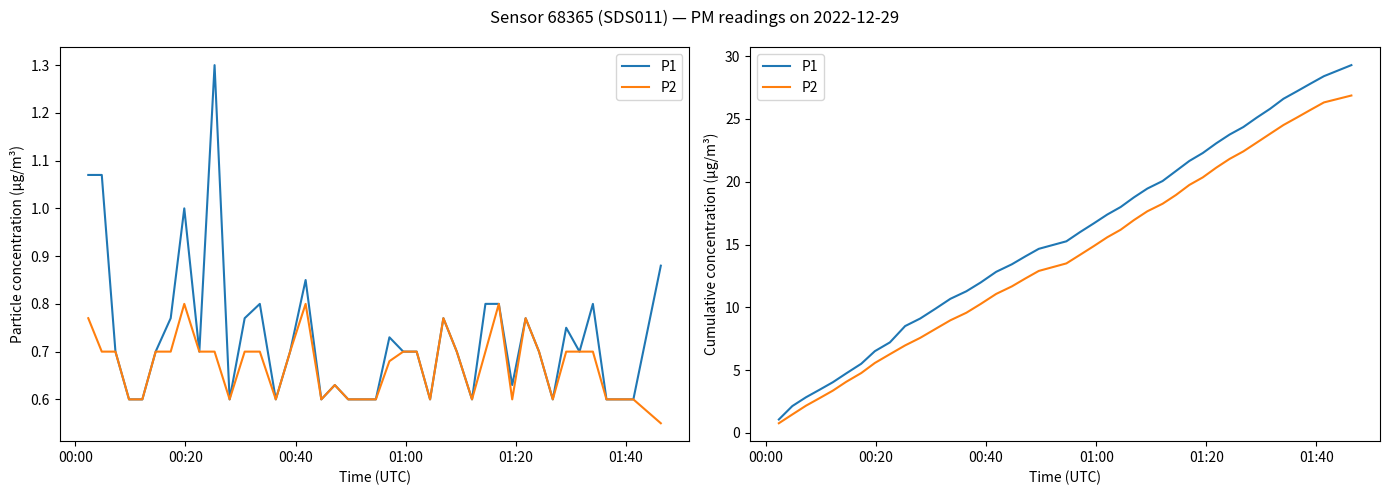

How many lines are shown in the chart?

2